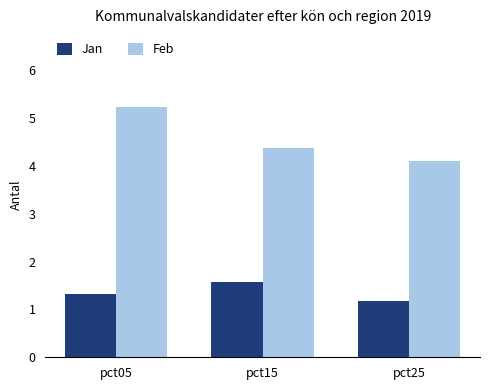

What is the value of the Jan bar at the 2nd from the left?

1.6